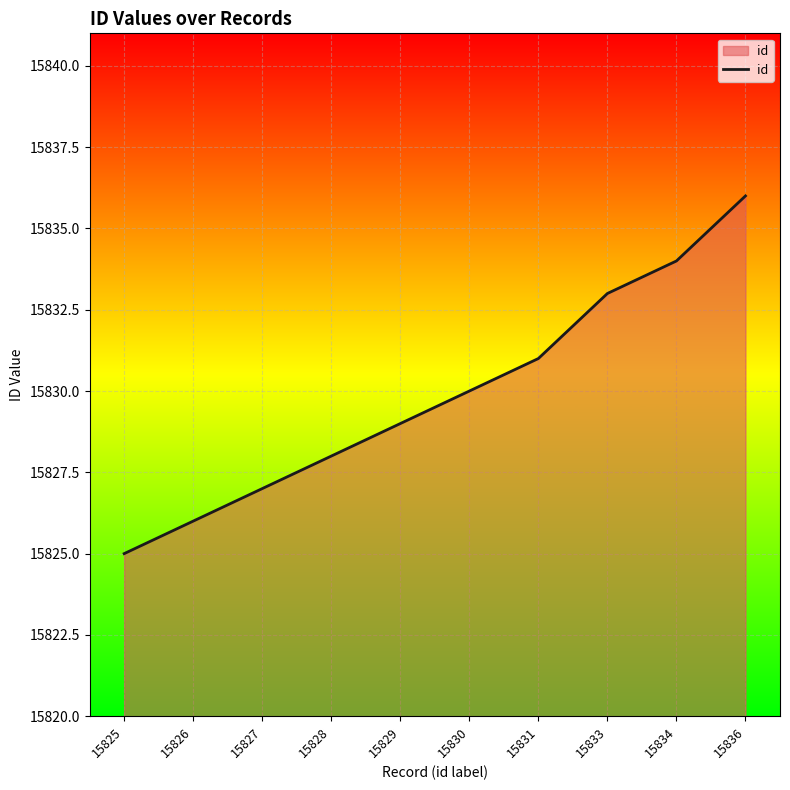

Rank the categories by value from lowest to highest.

15825, 15826, 15827, 15828, 15829, 15830, 15831, 15833, 15834, 15836